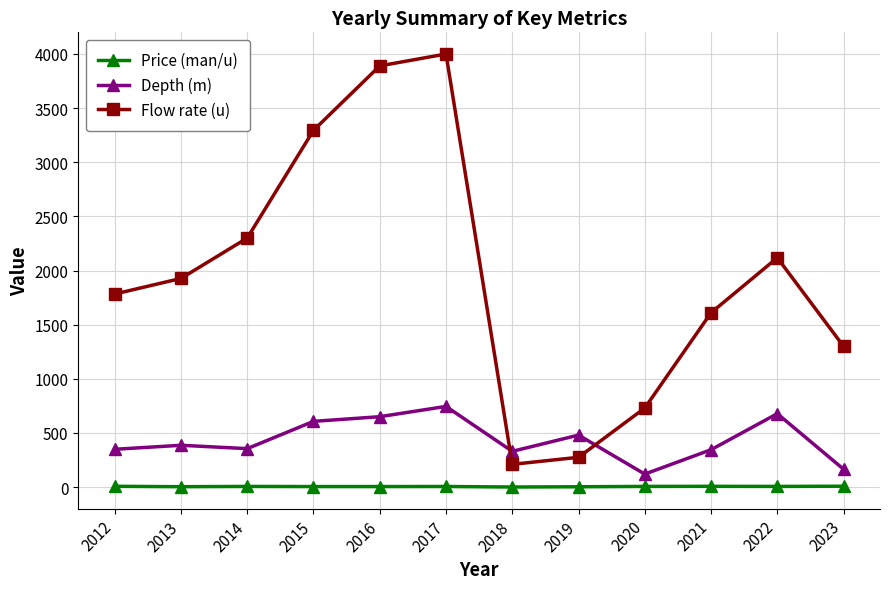

The Flow rate (u) series shows 3500.5 at 2014. True or false?

False